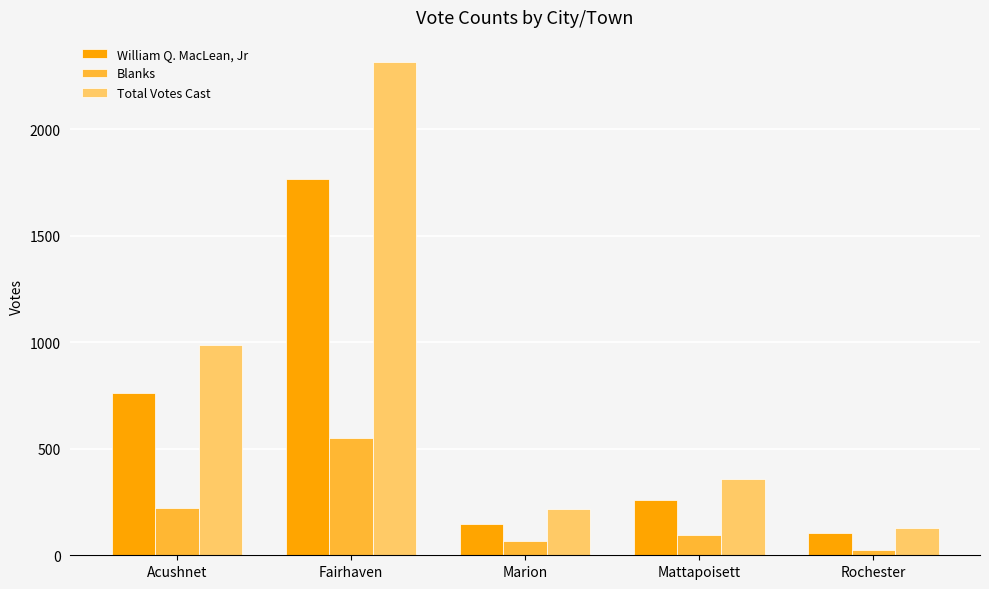

Which series has the widest spread of values?

Total Votes Cast